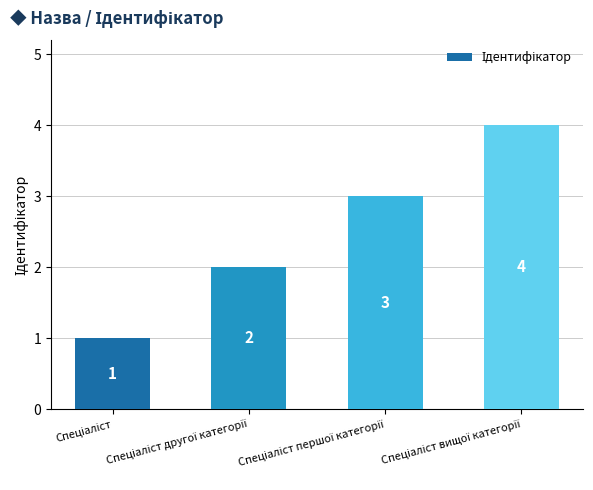

What is the greatest value displayed?

4